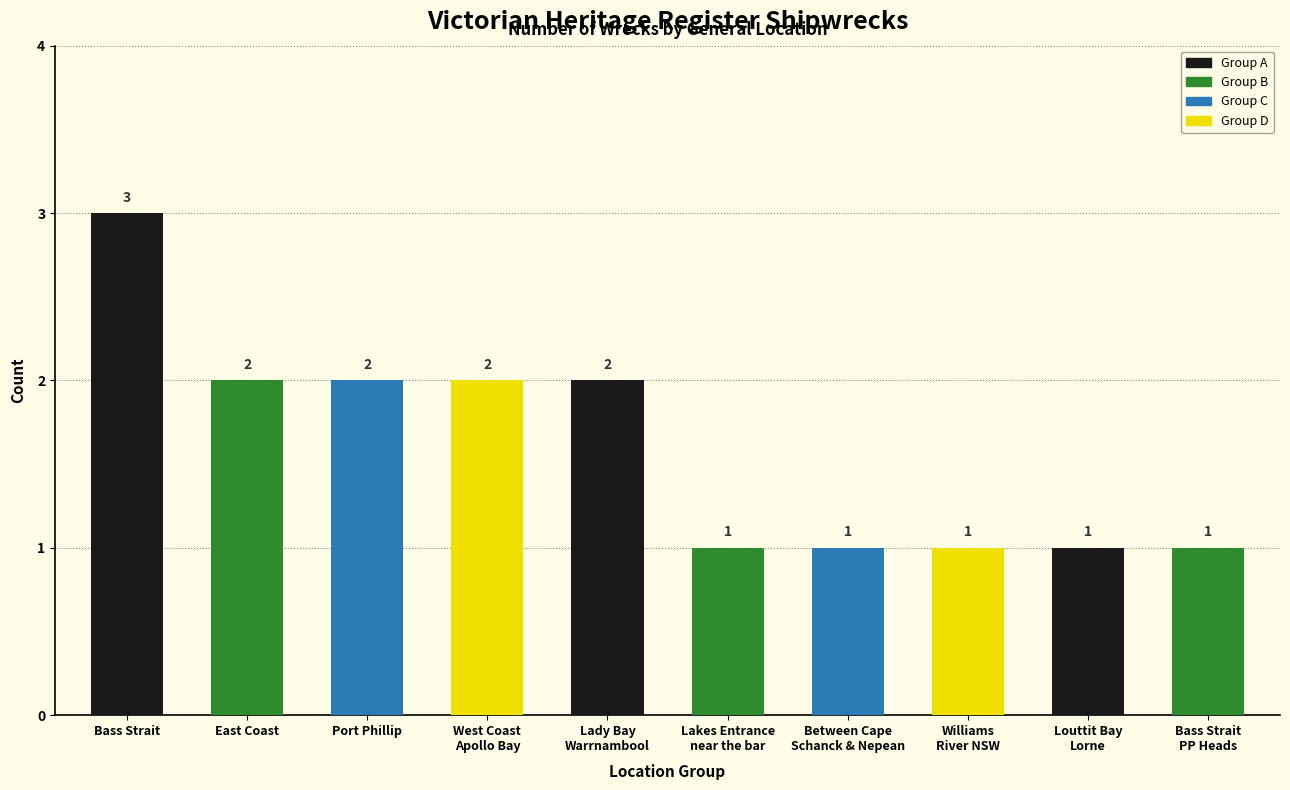

What is the approximate value at Lakes Entrance
near the bar?

1